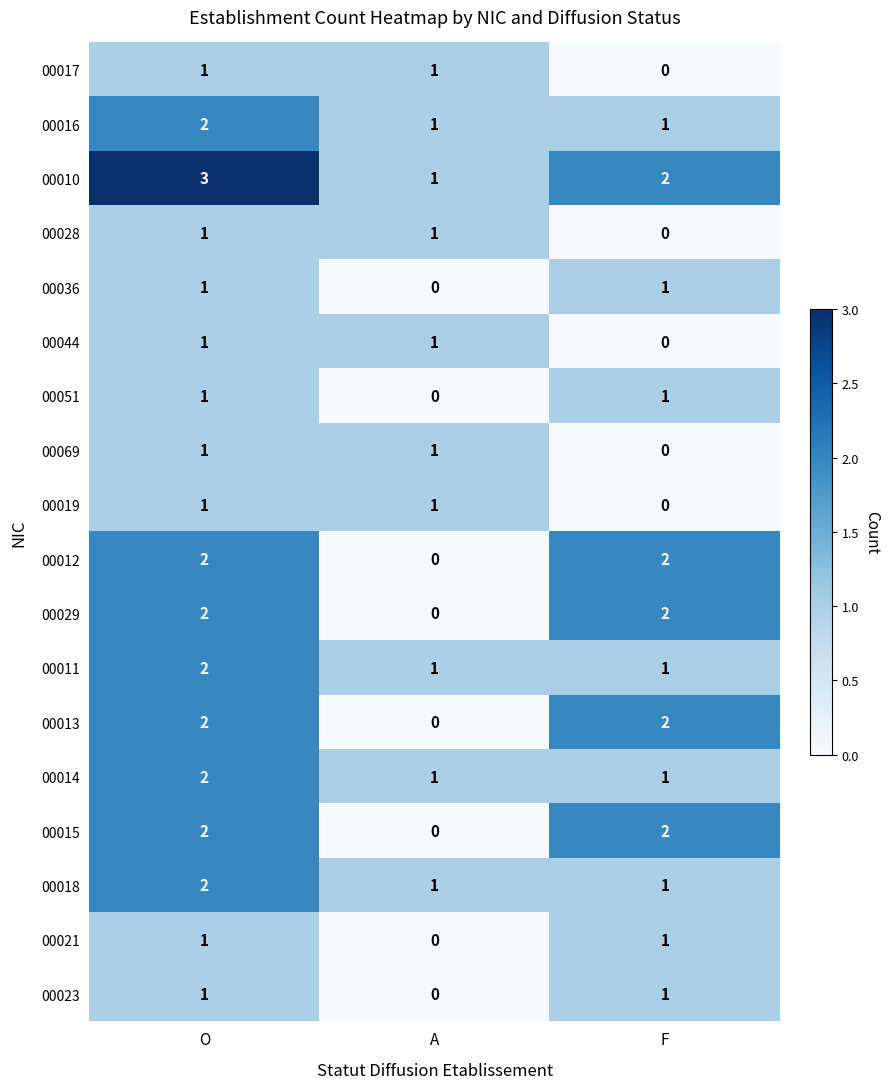

The 00021 series shows 0 at A. True or false?

True